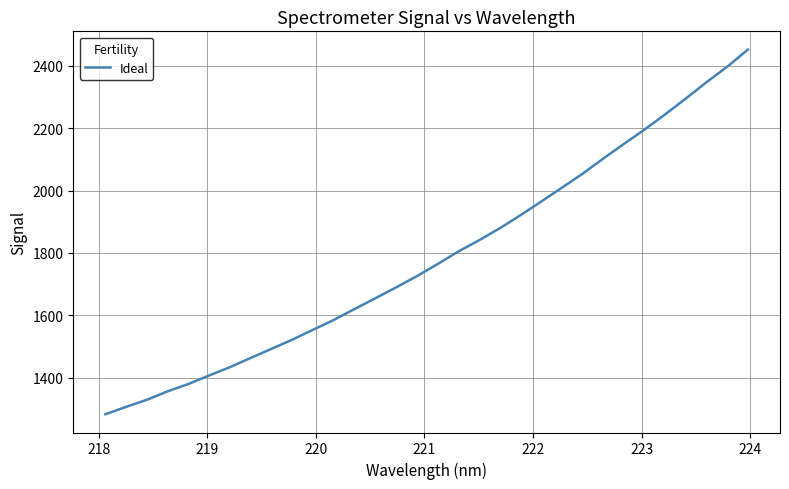

What is the sum of all values?

57217.2